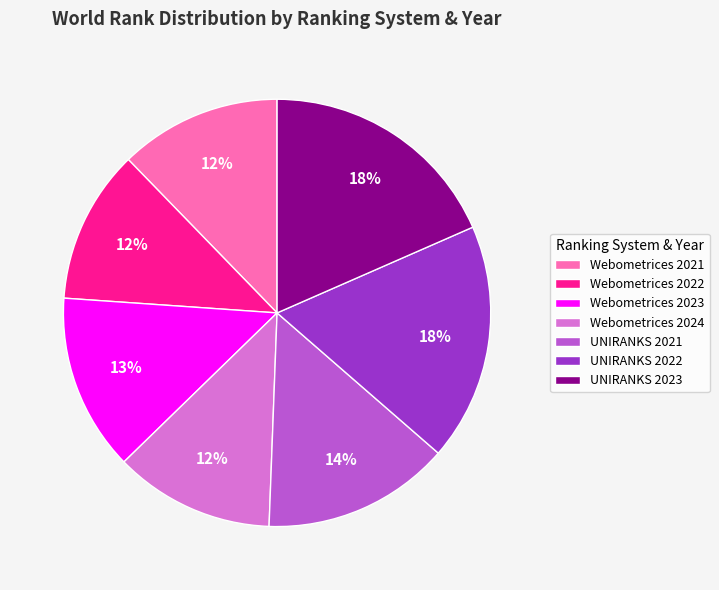

Is the sum of Webometrices 2023 and Webometrices 2024 greater than half?

No